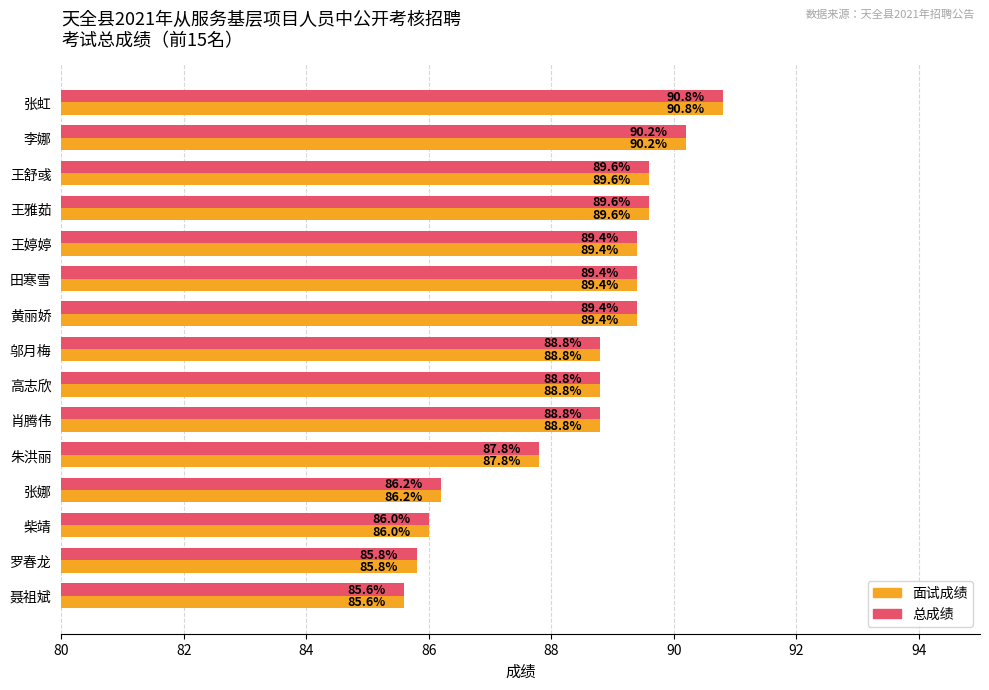

At which label does 面试成绩 reach its minimum?

聂祖斌